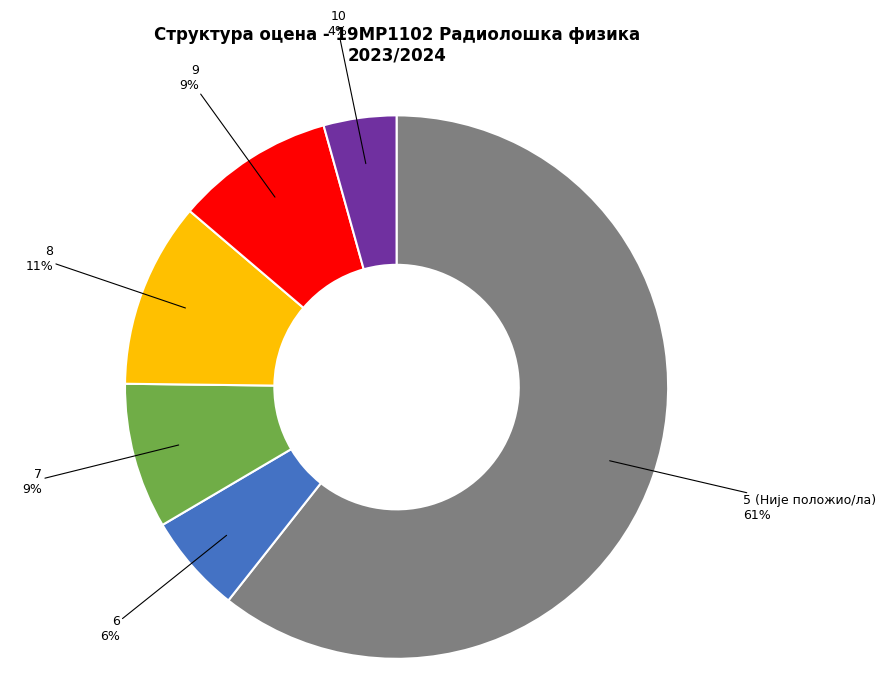

To the nearest percent, what is the average slice percentage?

17%